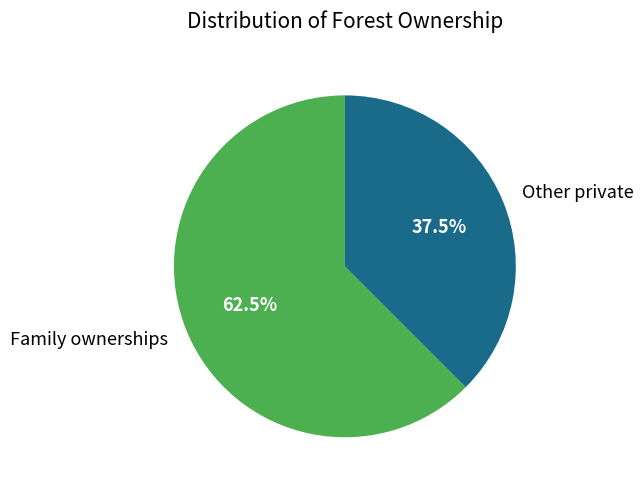

What portion of the pie excludes Other private?

62.5%